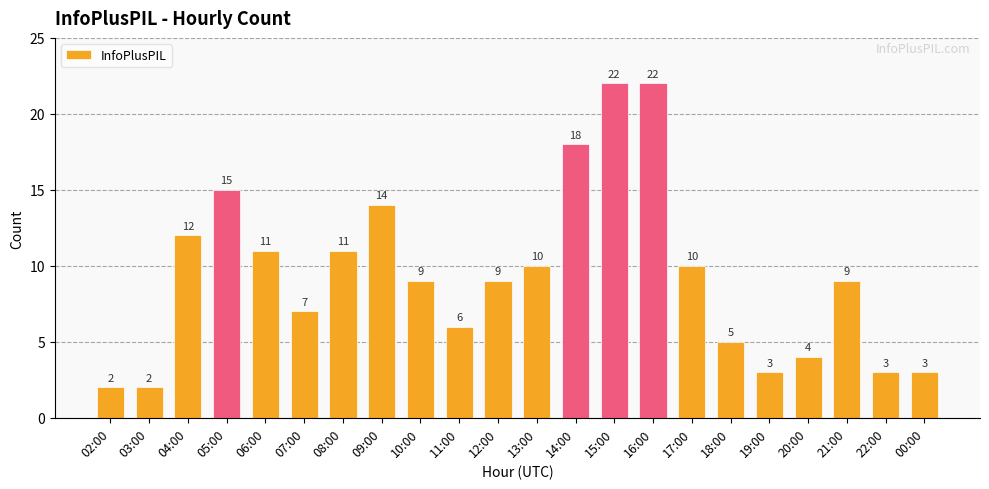

True or false: the data shows 6 at 13:00.

False